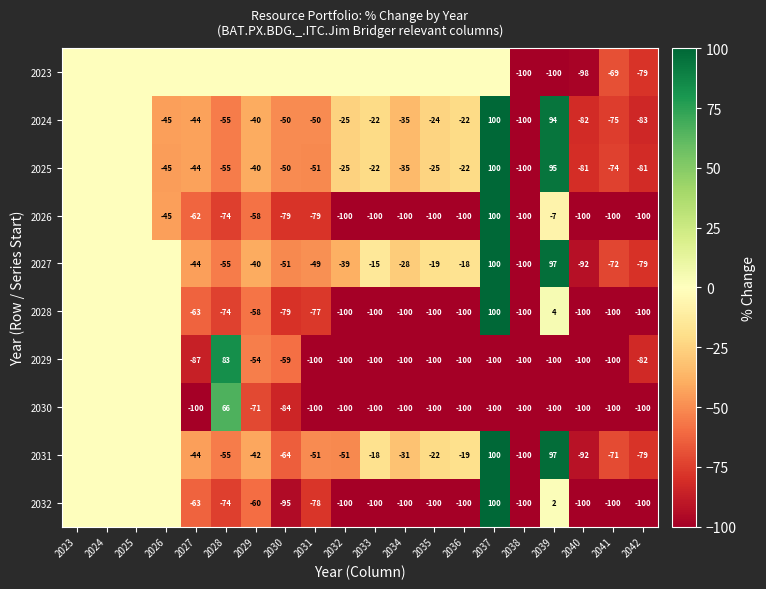

What is the sum of the 2026 values at 2040 and 2034?

-200